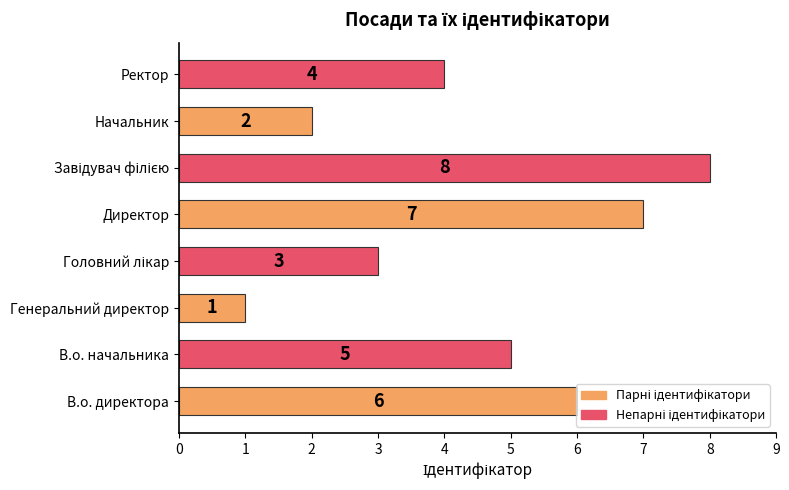

How many series are shown in this chart?

1